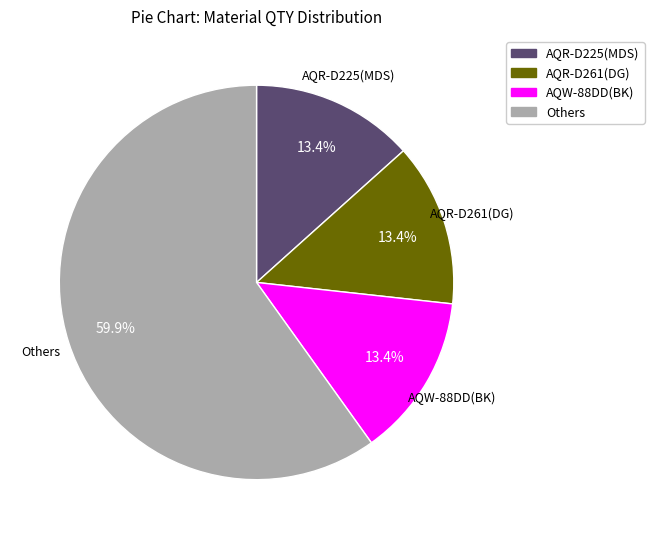

What is the ratio of the value at Others to the value at AQR-D261(DG)?

4.5